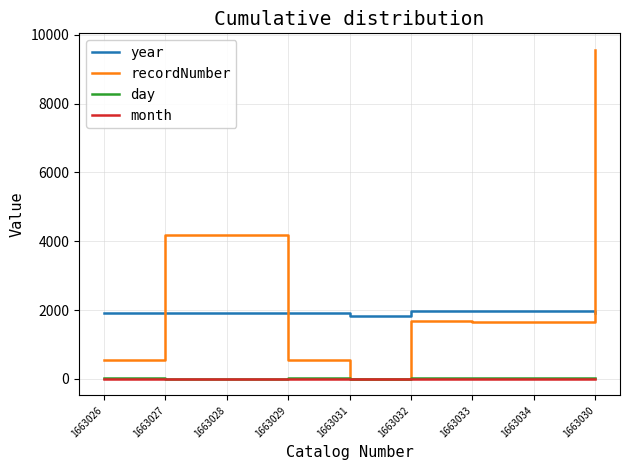

Is it true that month equals 9 at 1663034?

True